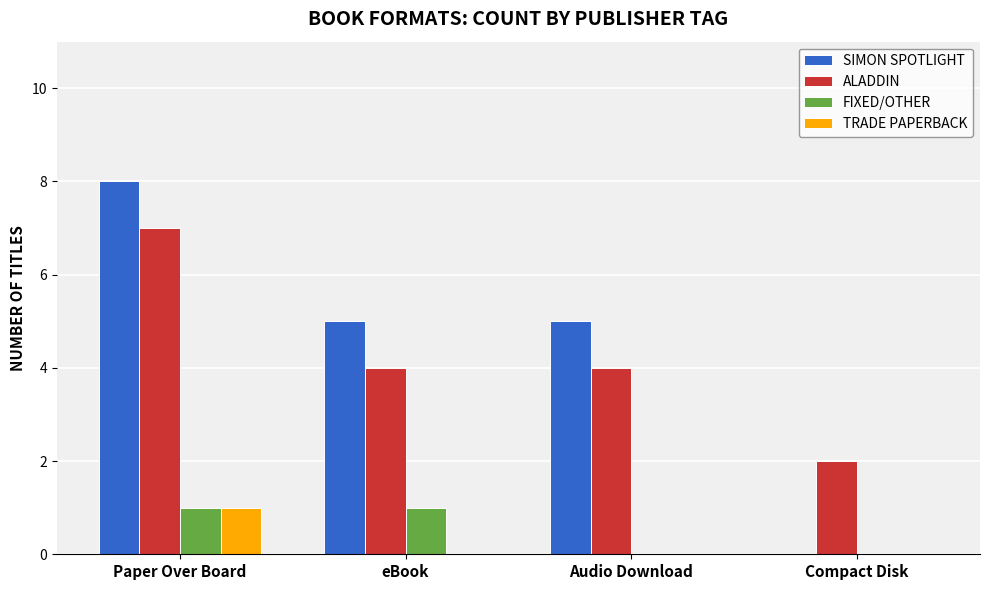

At which category does the chart reach its peak across all series?

Paper Over Board